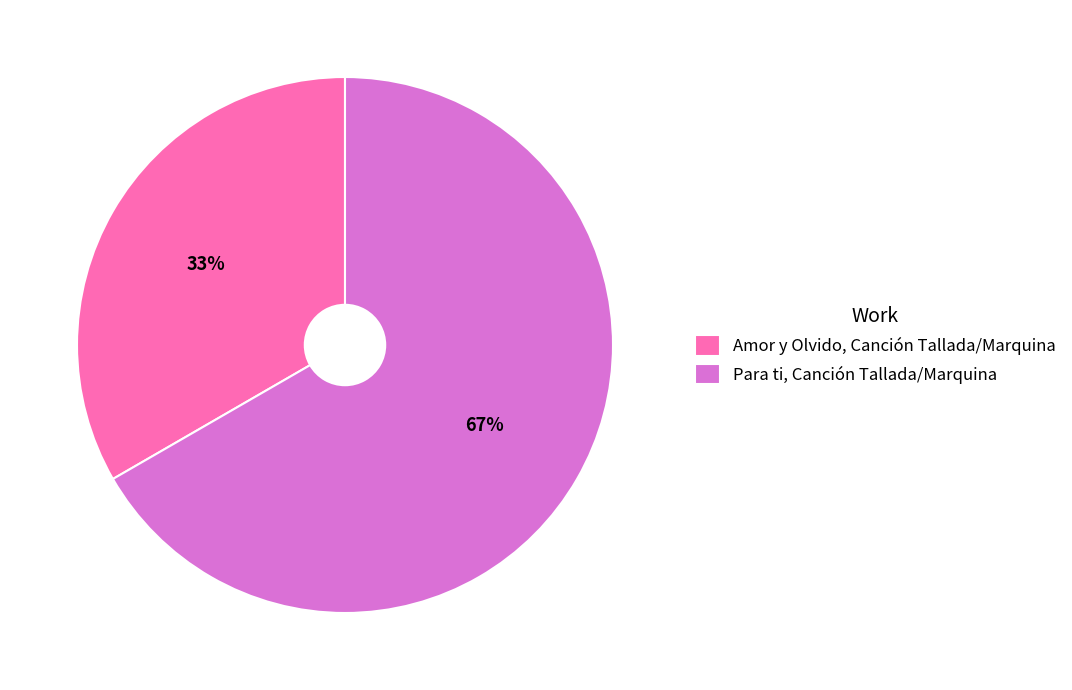

Which category has the smallest portion of the pie?

Amor y Olvido, Canción Tallada/Marquina